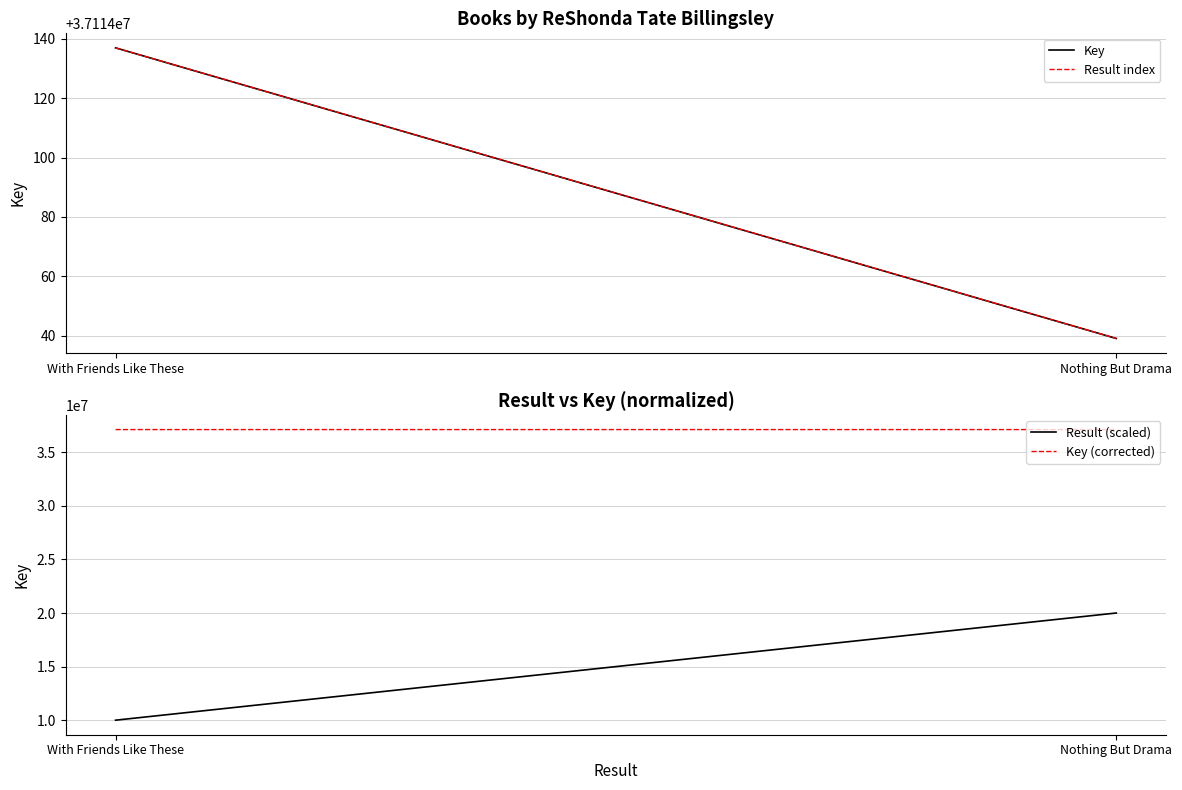

List the series in order of their peak value, highest first.

Key, Result index, Key (corrected), Result (scaled)